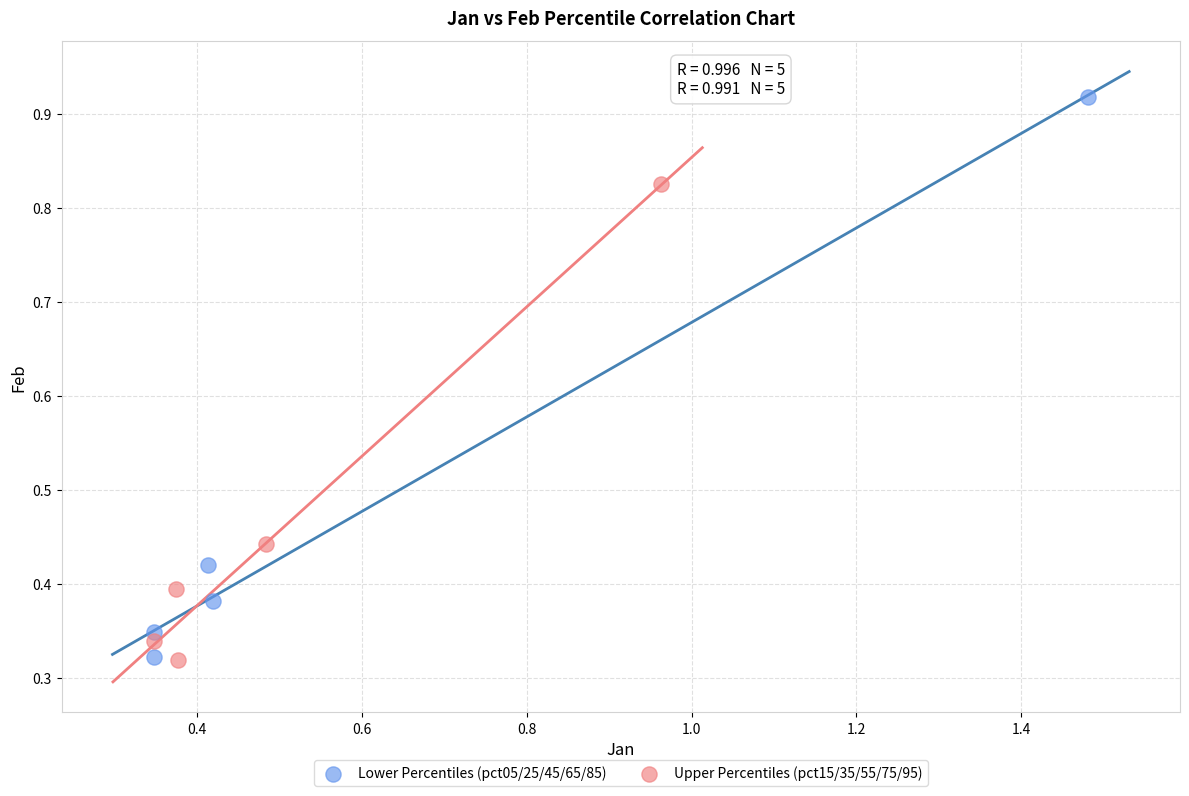

What are all the series names shown in the legend?

Lower Percentiles (pct05/25/45/65/85), Upper Percentiles (pct15/35/55/75/95)